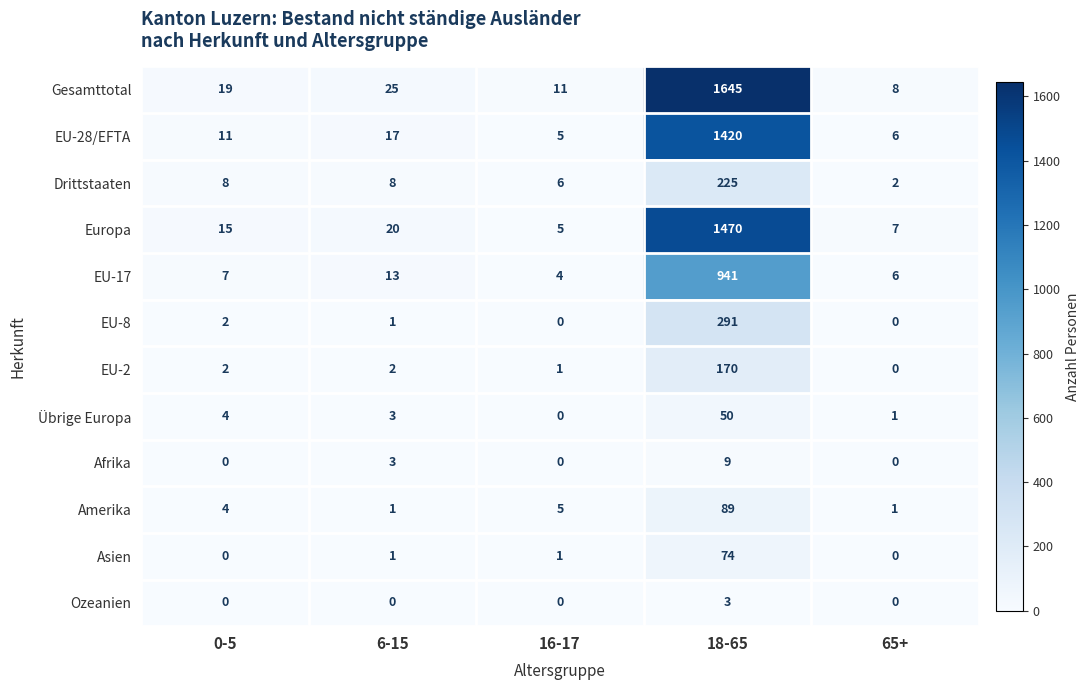

At which label does Ozeanien reach its peak?

18-65